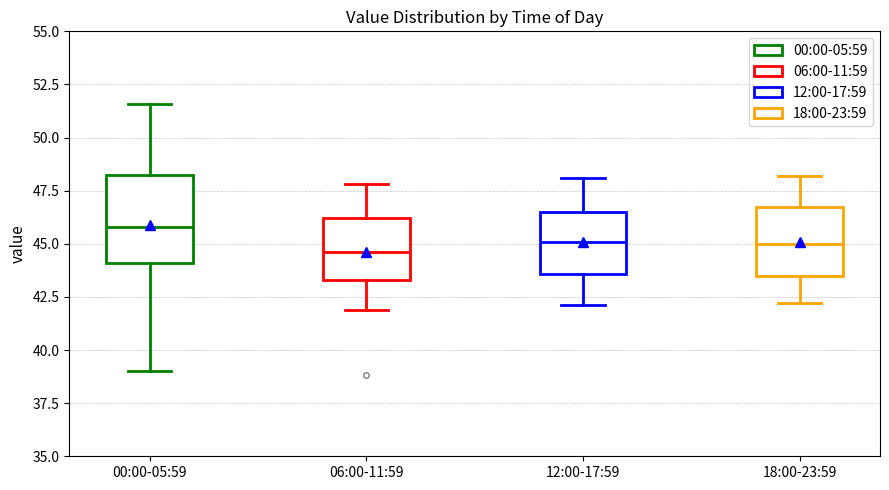

Which box's median line is the highest?

00:00-05:59